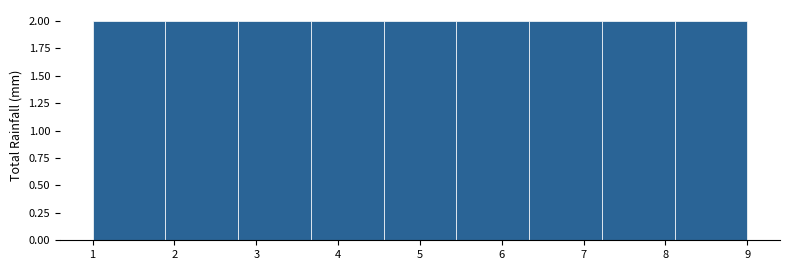

Reading left to right, list every bar in this chart as the range it spans on the x-axis followed by its height. Neither the bar edges nor the heights are printed on the chart, so give them approximately, as read against the axes.

1.0 to 1.9: 2
1.9 to 2.8: 2
2.8 to 3.7: 2
3.7 to 4.6: 2
4.6 to 5.4: 2
5.4 to 6.3: 2
6.3 to 7.2: 2
7.2 to 8.1: 2
8.1 to 9.0: 2